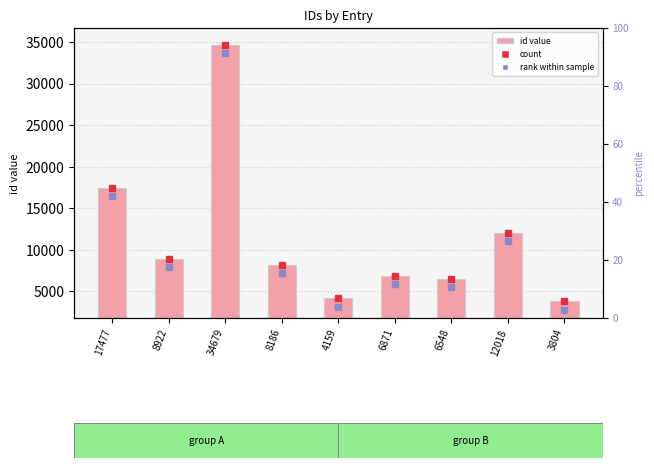

What is the change in value from 34679 to 8186?

-26493